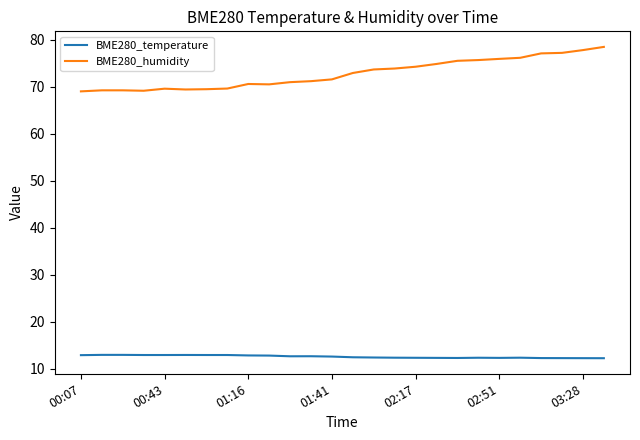

What is the minimum value for BME280_temperature?

12.3